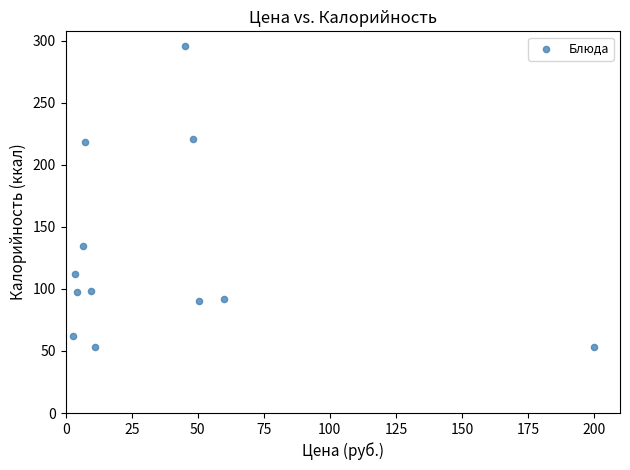

What Y value in the scatter plot is closest to 174?

134.8